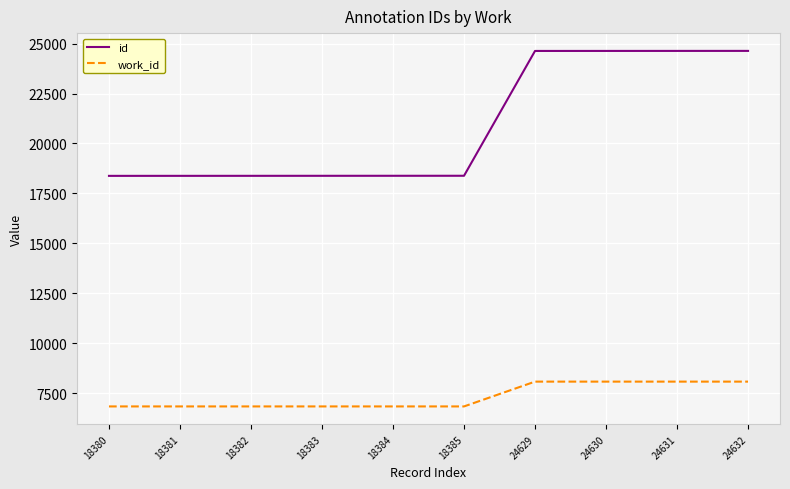

At how many categories does at least one series exceed 10356?

10